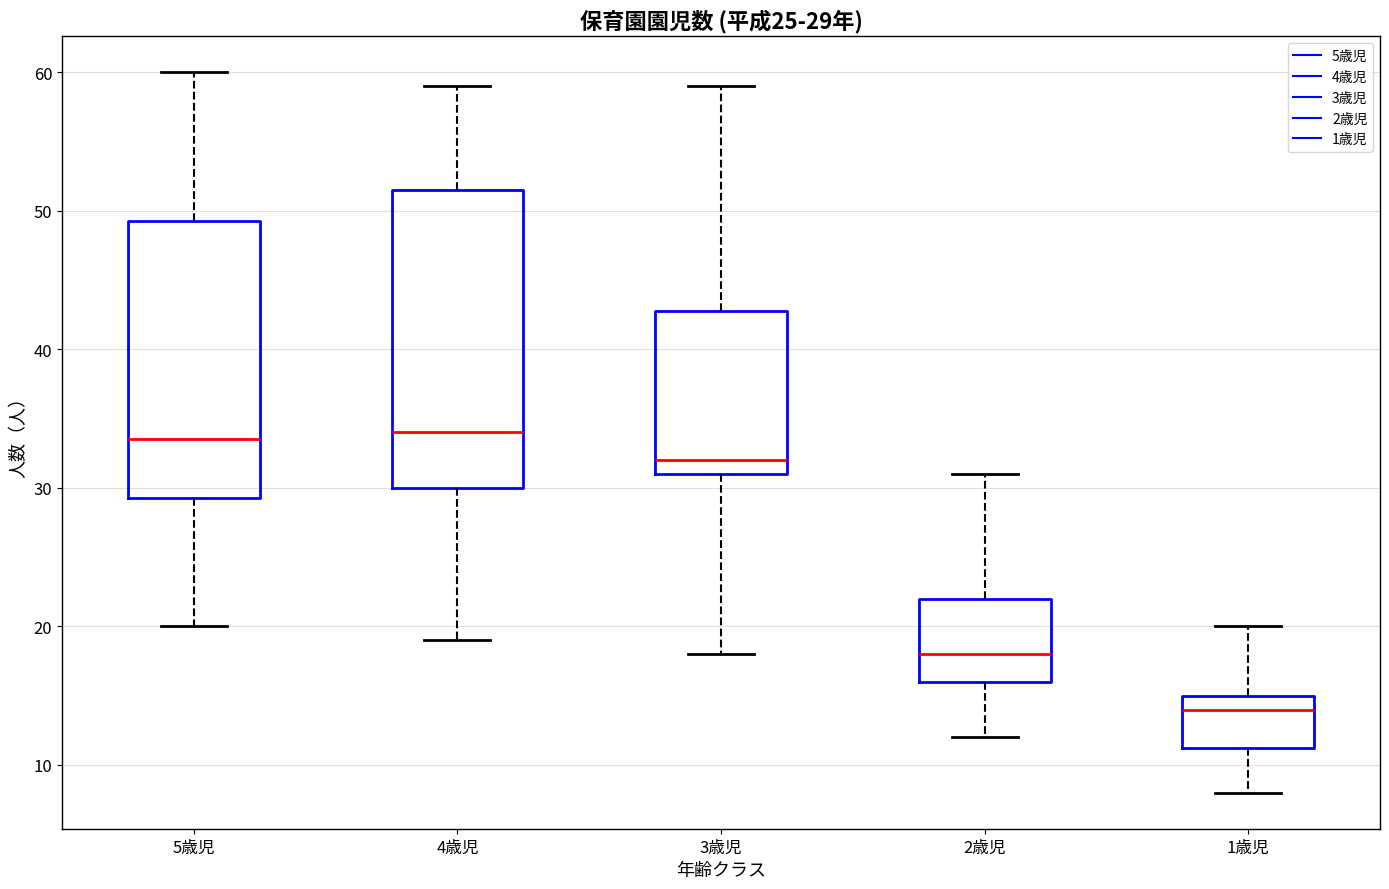

Which box is the tallest, from its lower edge to its upper edge?

4歳児